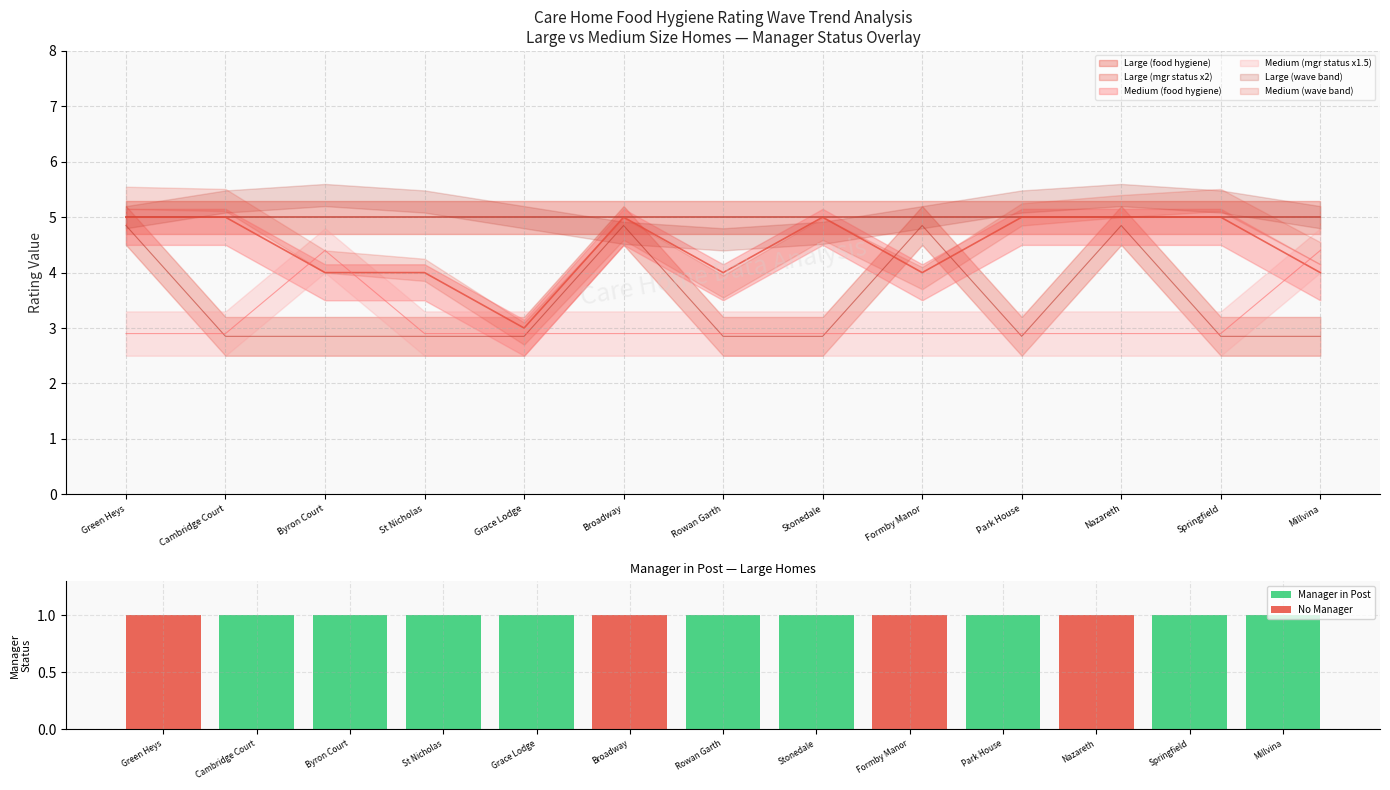

Which category has the highest value across all series?

Cambridge Court